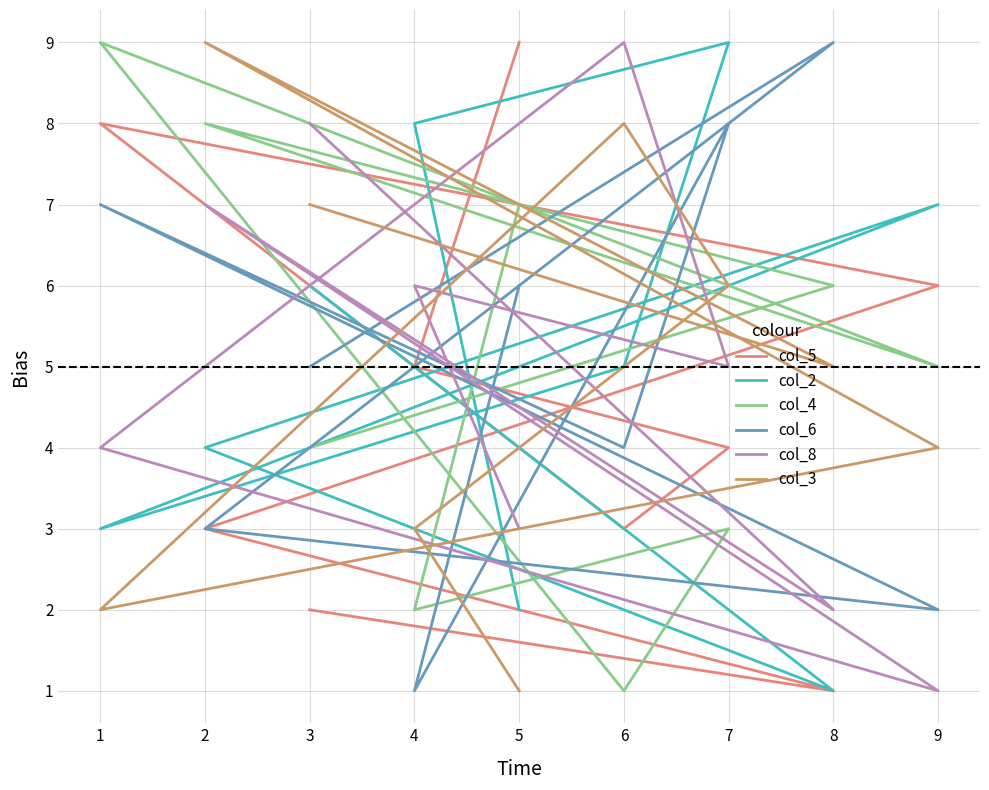

How many values in the col_2 series are below 5?

4